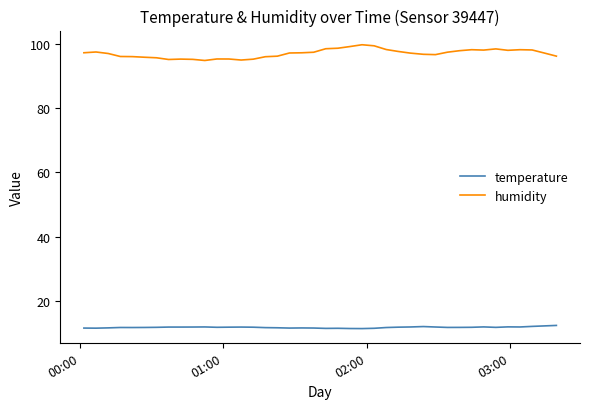

How many series are shown in this chart?

2